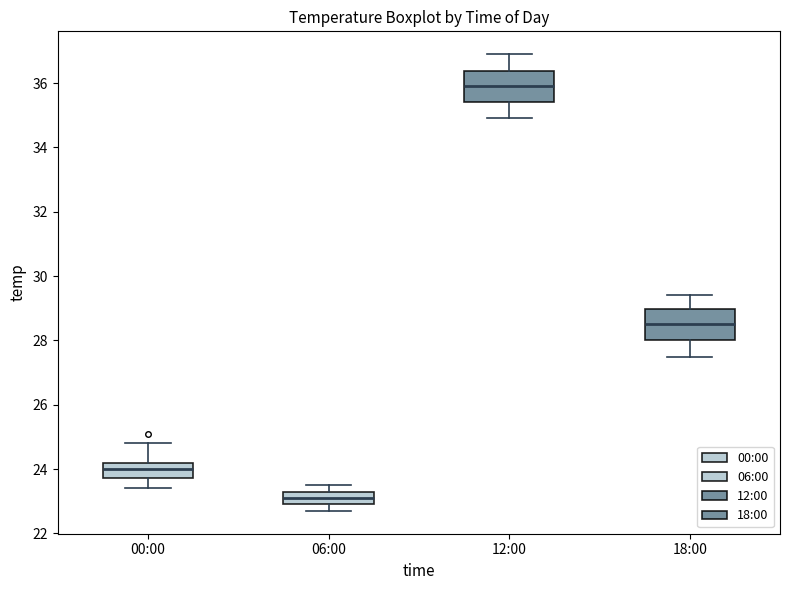

Reading left to right, transcribe this box plot: for each box, give where its median line is, the range the box spans, and where its two whiskers end, as read against the y-axis. The values are not printed on the chart, so give them approximately, as read against the axis.

00:00: median 24.0, box 23.8 to 24.2, whiskers 23.4 to 24.8
06:00: median 23.2, box 23.0 to 23.4, whiskers 22.8 to 23.6
12:00: median 36.0, box 35.4 to 36.4, whiskers 35.0 to 37.0
18:00: median 28.6, box 28.0 to 29.0, whiskers 27.6 to 29.4